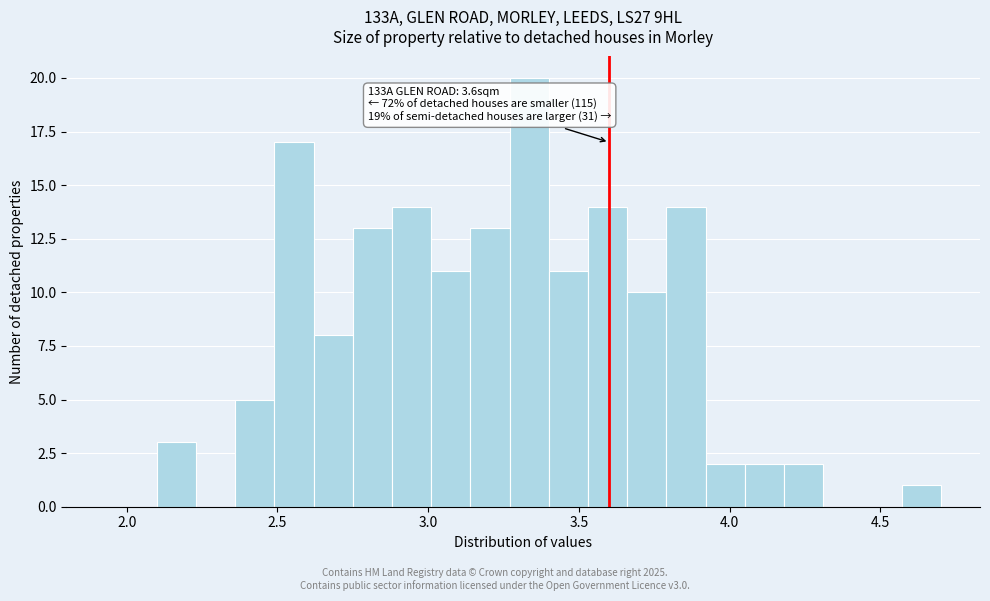

Read against the x-axis, roughly where is the centre of the tallest bar?

3.35